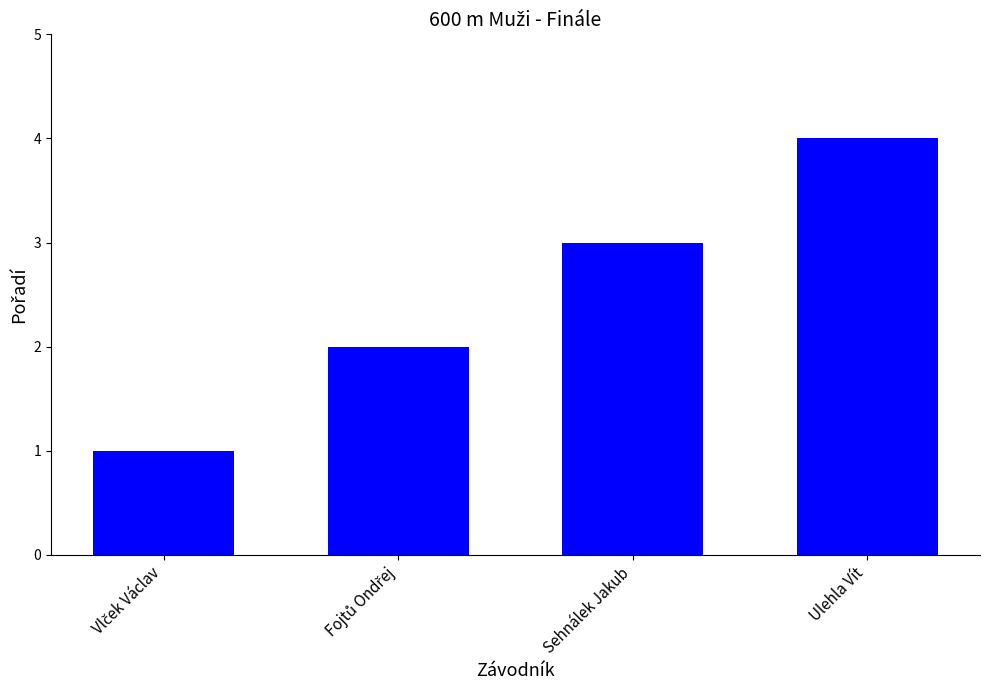

Which label corresponds to the largest value in the chart?

Ulehla Vít